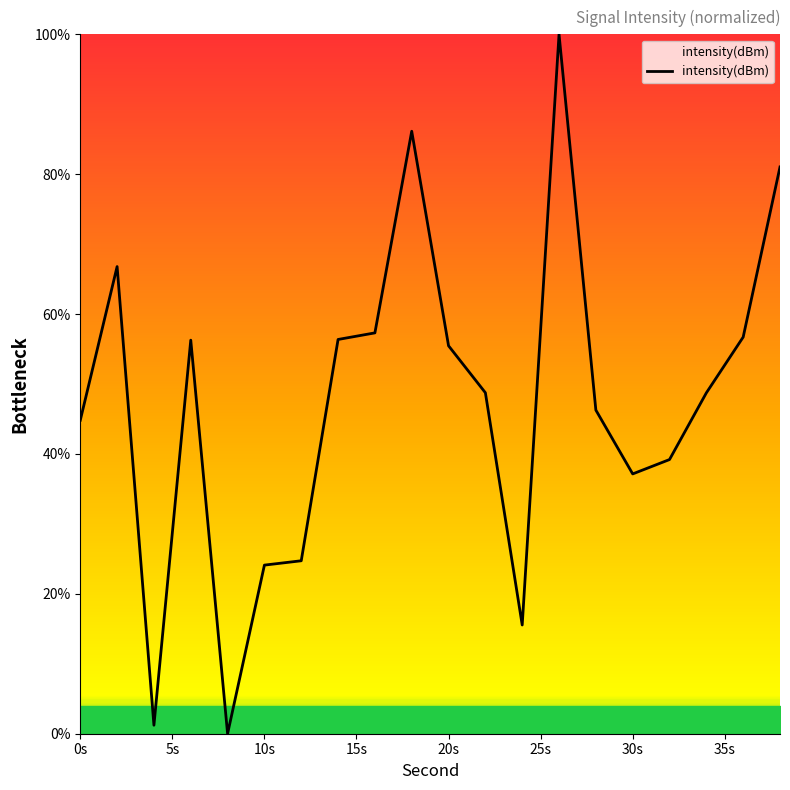

What is the maximum value shown in the chart?

100.0